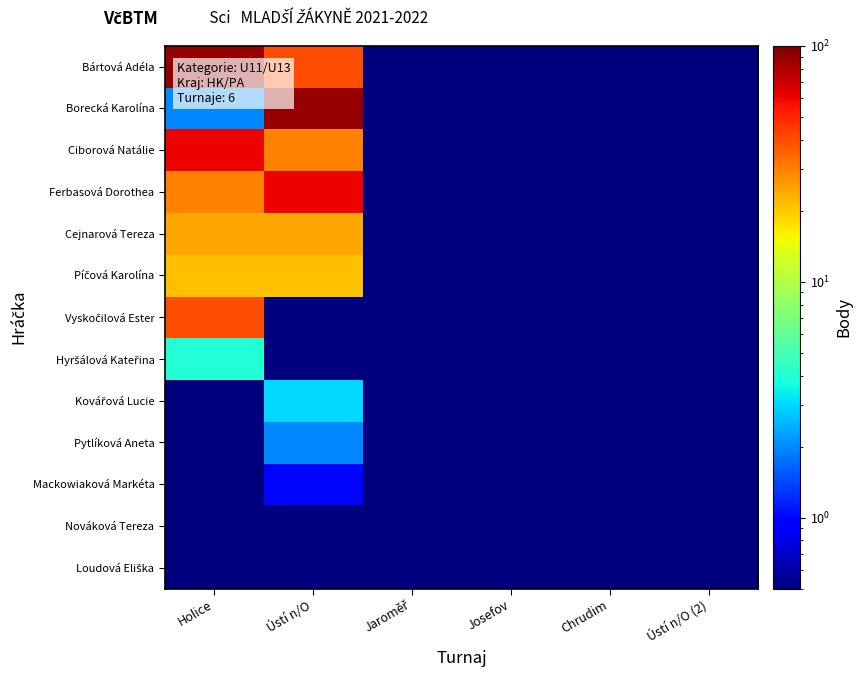

Which series has the largest total across all categories?

Bártová Adéla